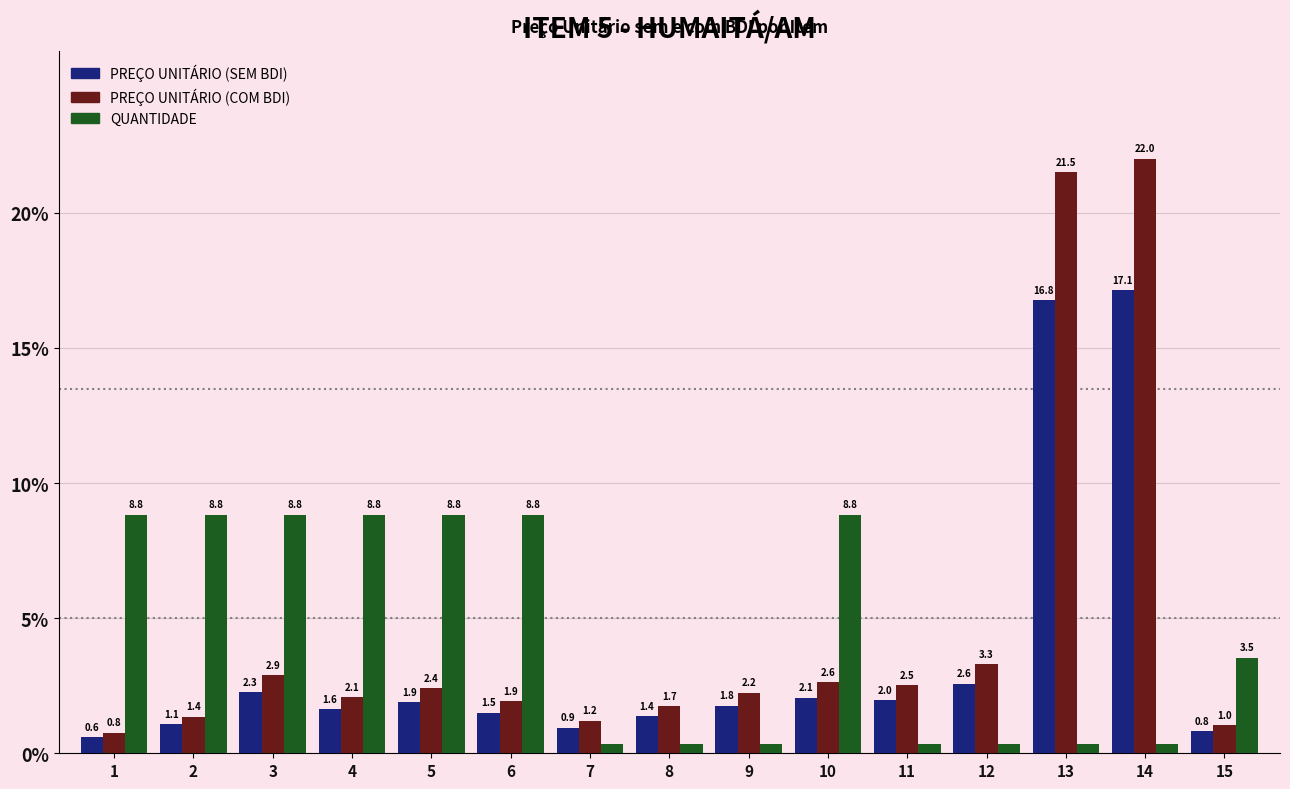

The PREÇO UNITÁRIO (COM BDI) series shows 1.7 at 8. True or false?

True